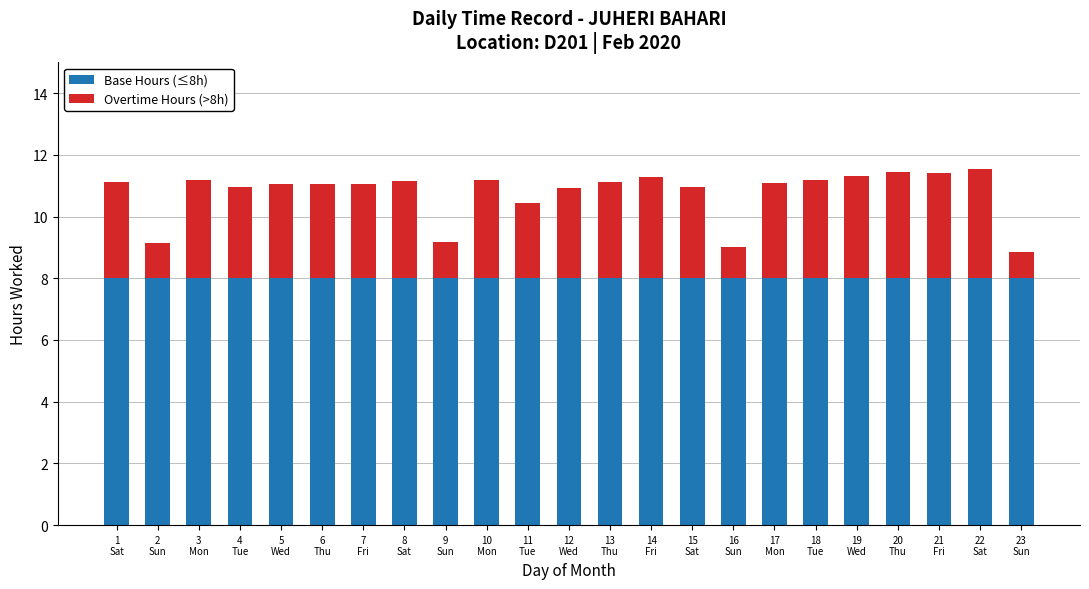

What is the lowest value of the Base Hours (≤8h) series?

8.0